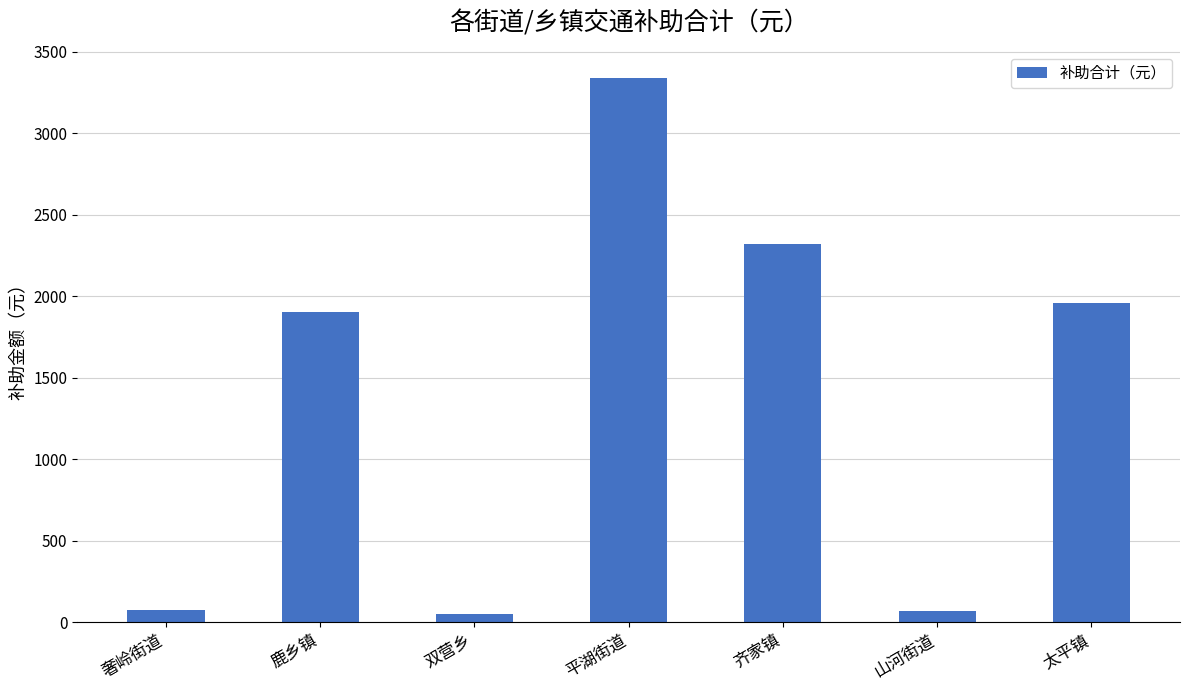

The value at 鹿乡镇 is 1903.4. True or false?

True